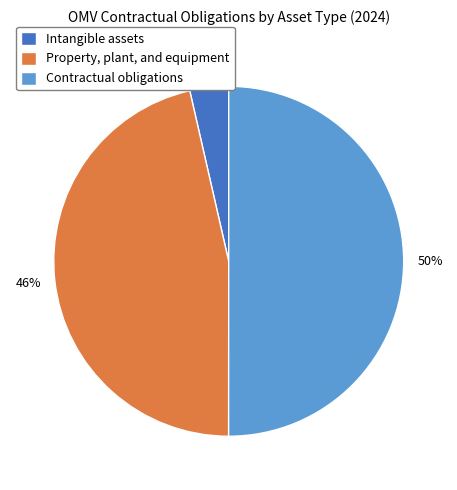

What is the ratio of the value at Property, plant, and equipment to the value at Contractual obligations?

0.9